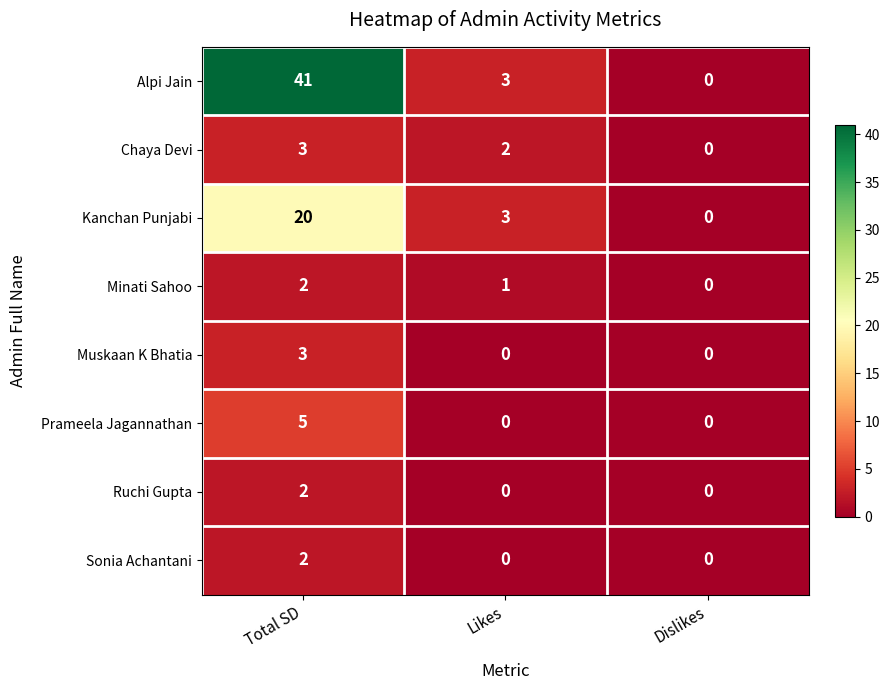

Which series changed the most between Total SD and Likes?

Alpi Jain